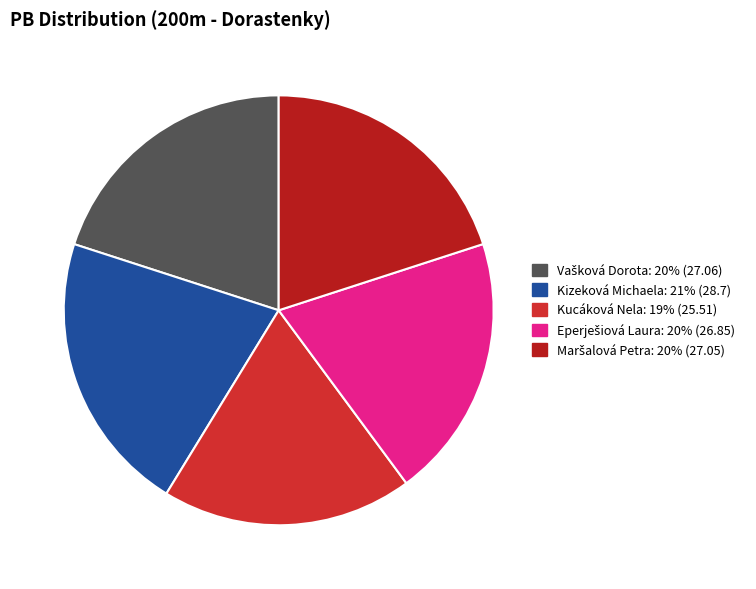

Count the number of slices in the pie.

5